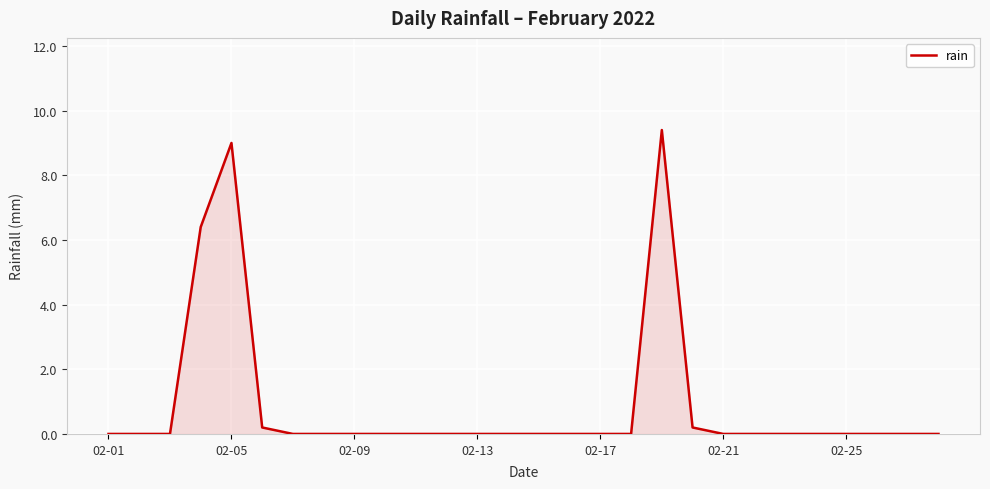

Reading left to right, transcribe all the data shown in this chart.

0.0	0.0	0.0	6.4	9.0	0.2	0.0	0.0	0.0	0.0	0.0	0.0	0.0	0.0	0.0	0.0	0.0	0.0	9.4	0.2	0.0	0.0	0.0	0.0	0.0	0.0	0.0	0.0